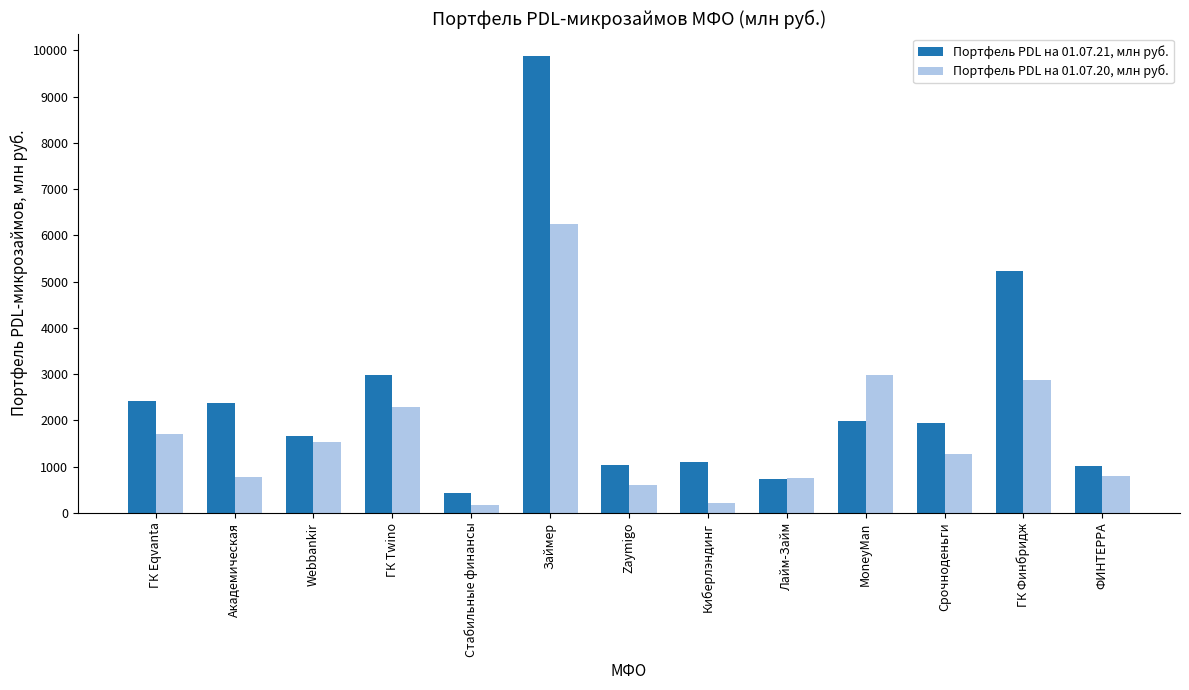

What position from the right is Стабильные финансы?

9